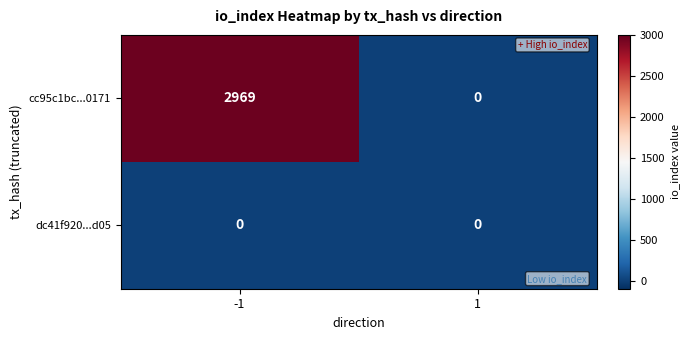

What is the maximum value shown in the chart?

2969